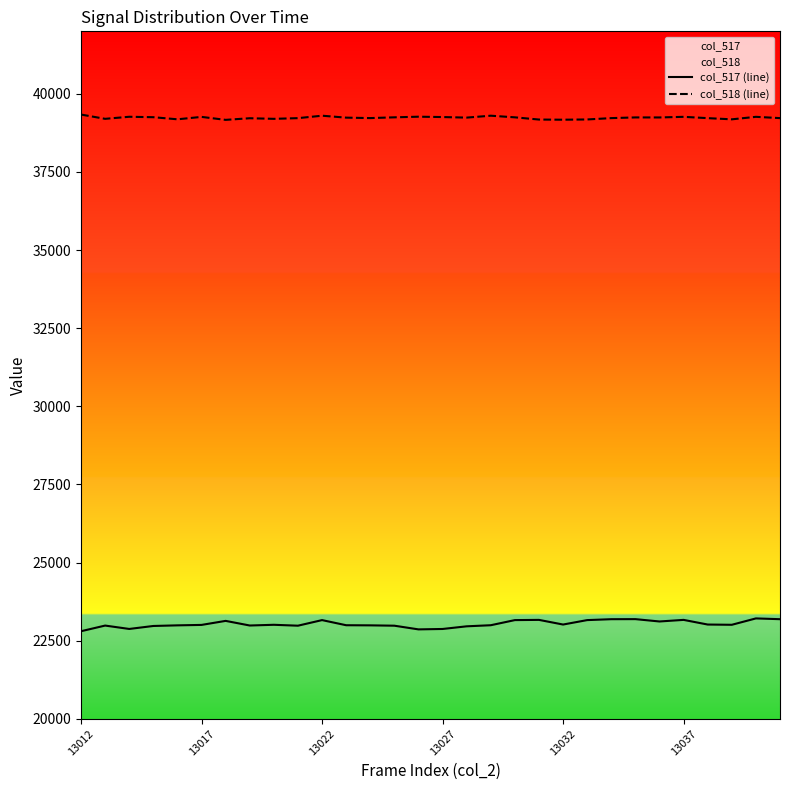

What is the maximum value shown in the chart?

39337